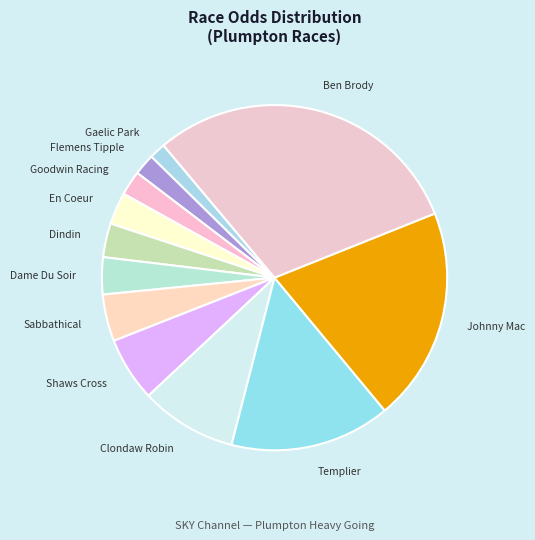

Combined, do Flemens Tipple and Templier account for over 50%?

No